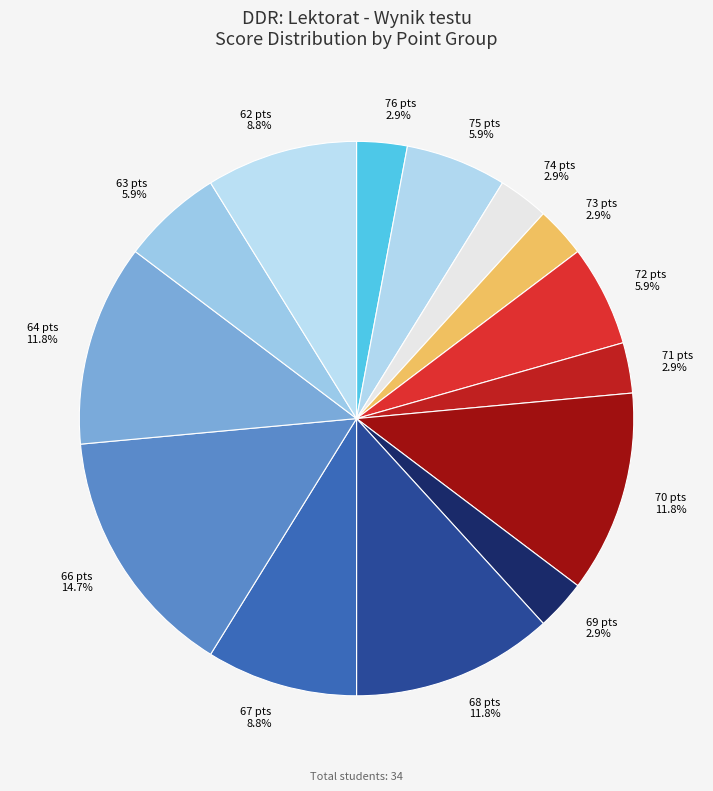

To the nearest percent, what is the difference between the largest and smallest slice percentages?

12%